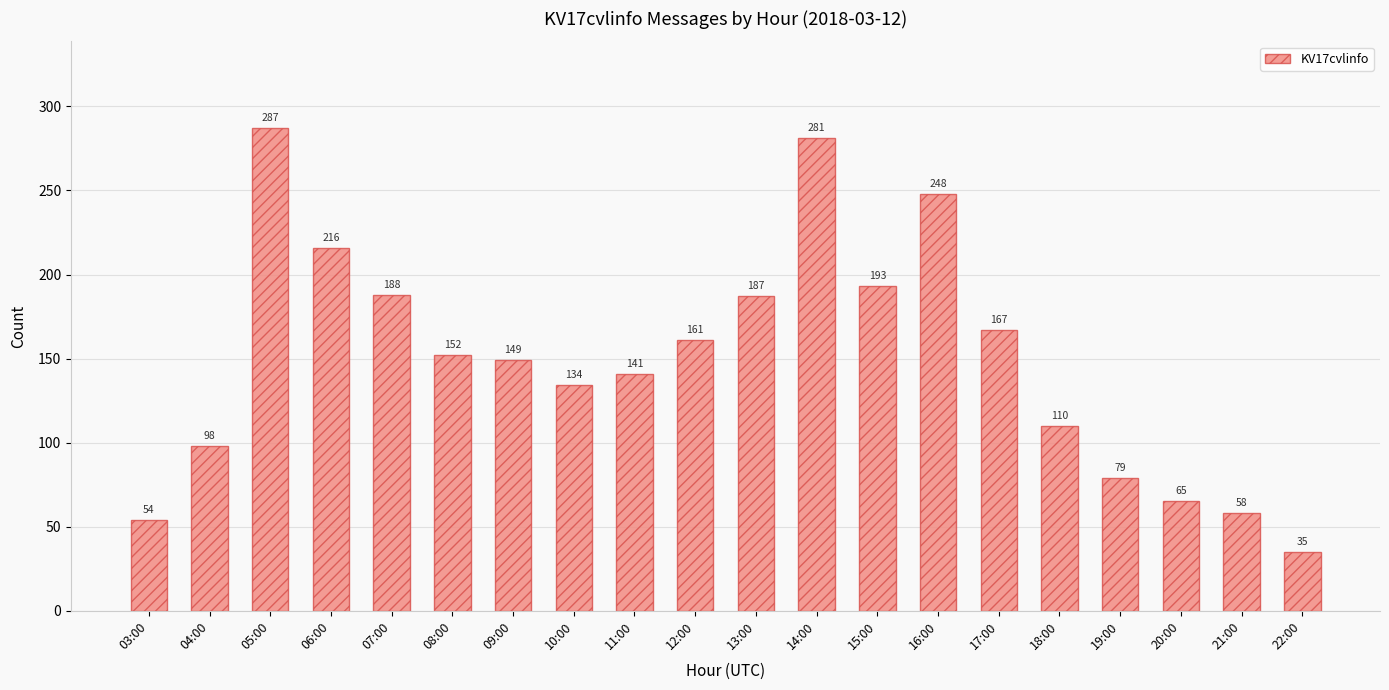

Which has a higher value, 17:00 or 07:00?

07:00